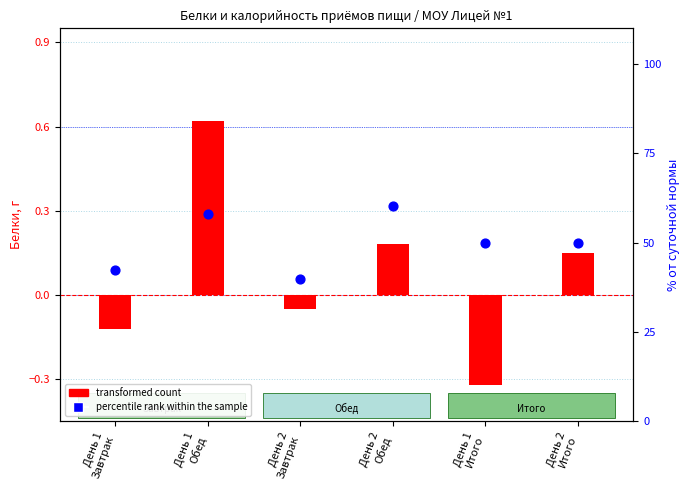

At how many categories does at least one series exceed 16?

6